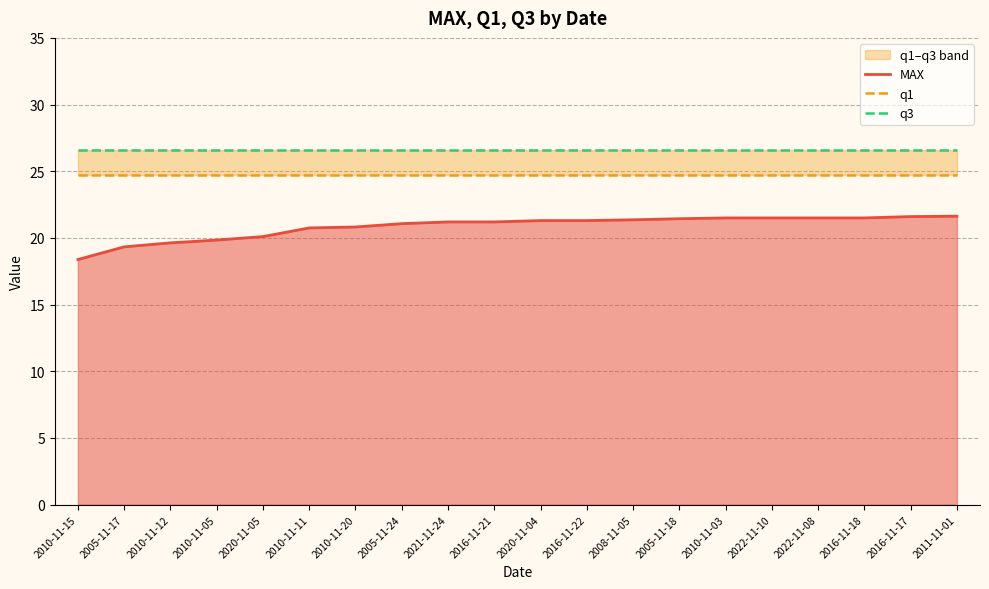

What is the difference between the maximum and second lowest values in the MAX series?

2.3